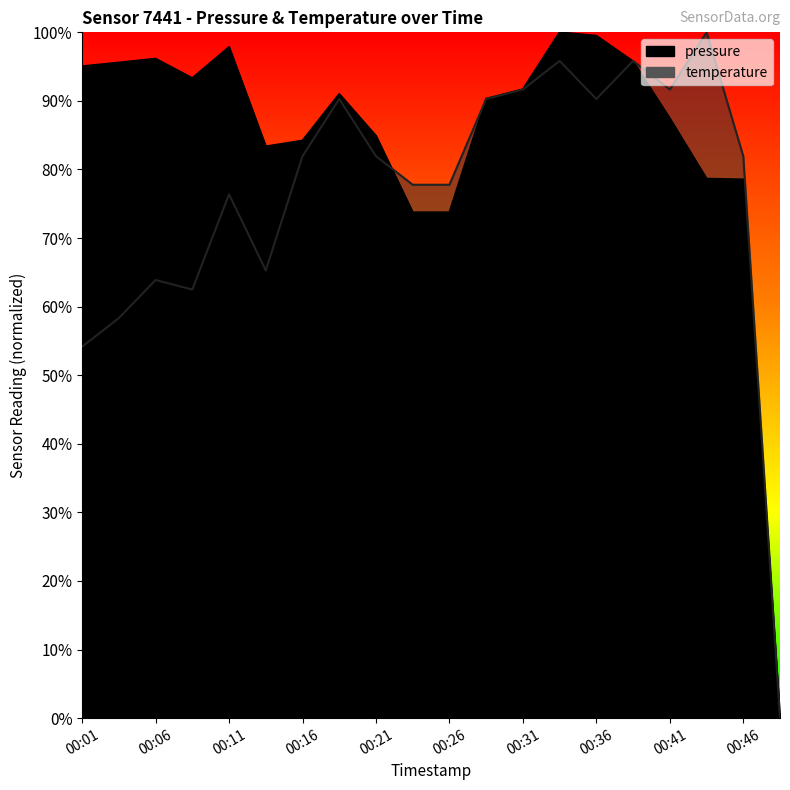

Rank the series at 00:44 from lowest to highest value.

pressure, temperature